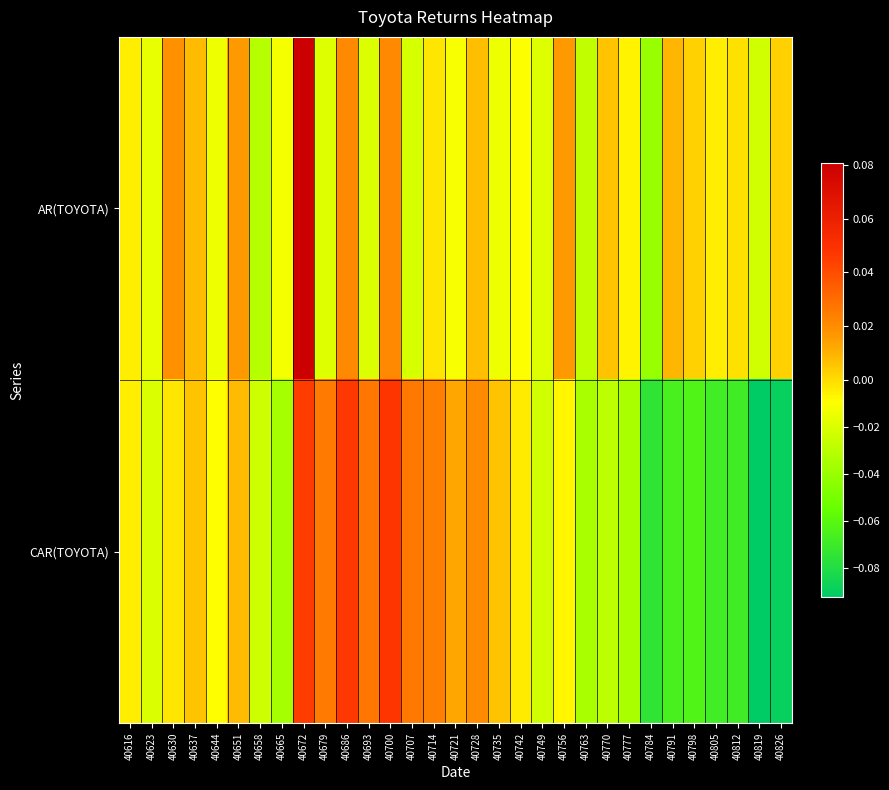

Which has a higher value, 40637 or 40798?

40637